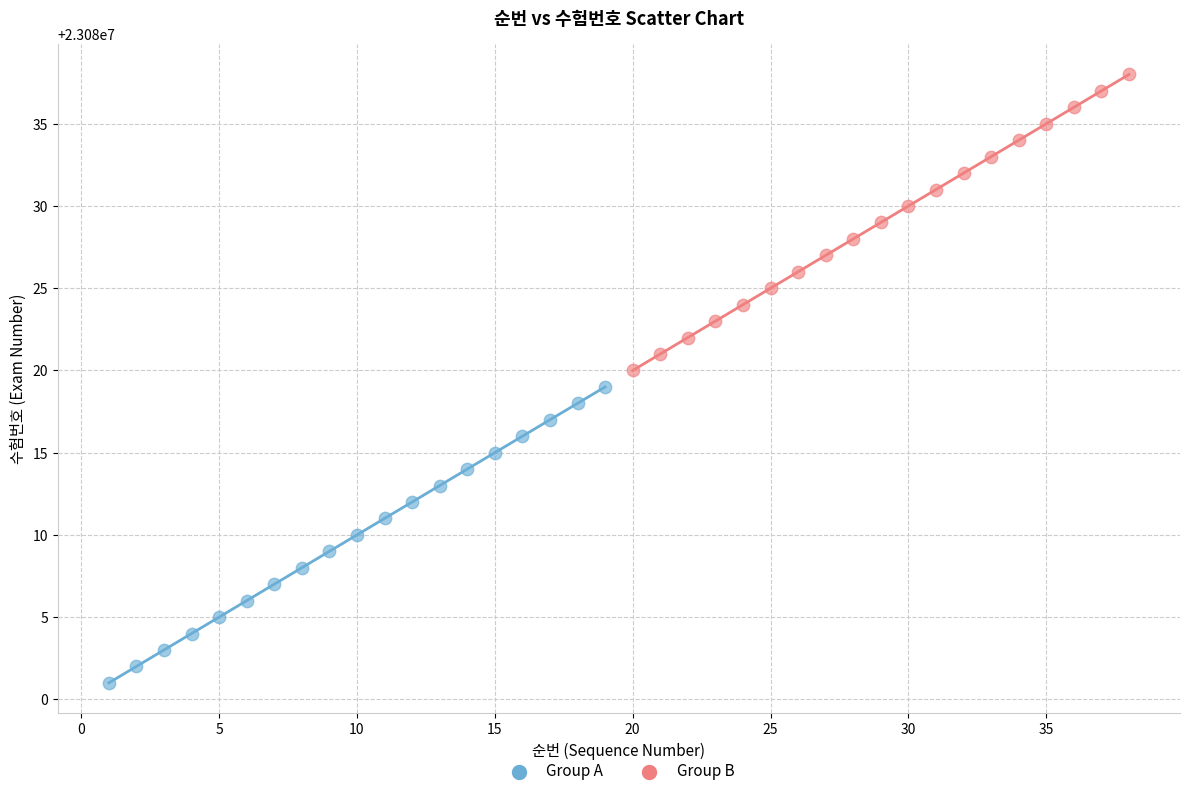

Which series contains the lowest Y value?

Group A